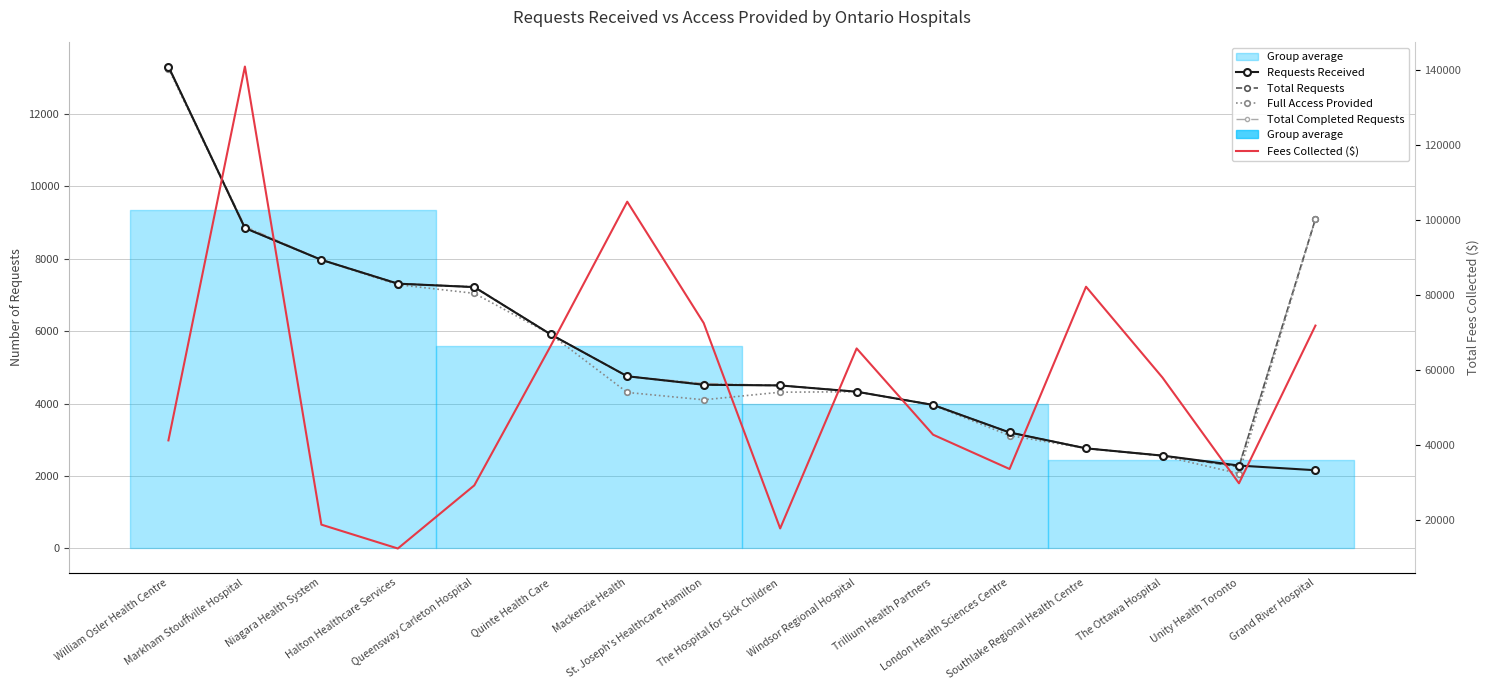

Which series changed the most between William Osler Health Centre and Markham Stouffville Hospital?

Fees Collected ($)